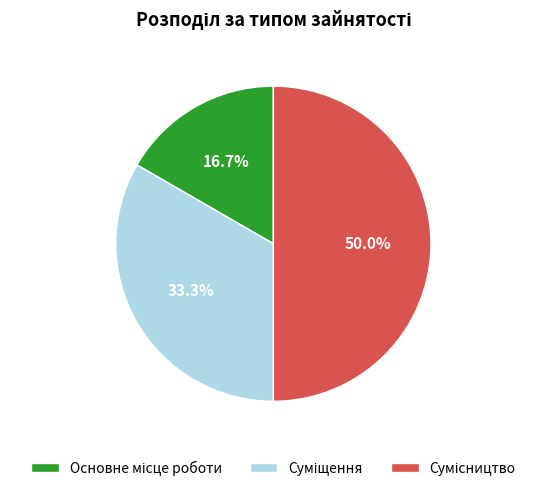

To the nearest percent, what portion does Основне місце роботи represent?

17%